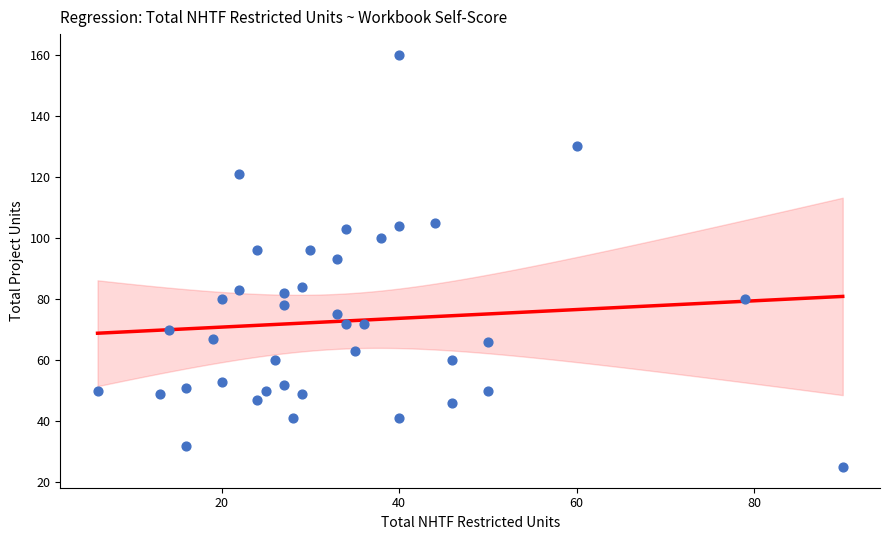

What is the range of Y values (max minus min)?

135